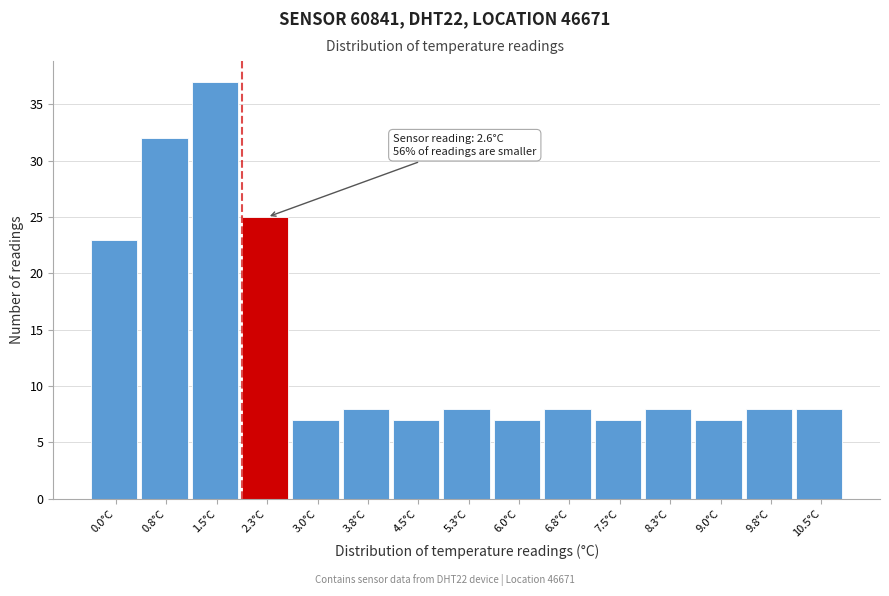

Reading left to right, extract all data points from this chart.

23	32	37	25	7	8	7	8	7	8	7	8	7	8	8